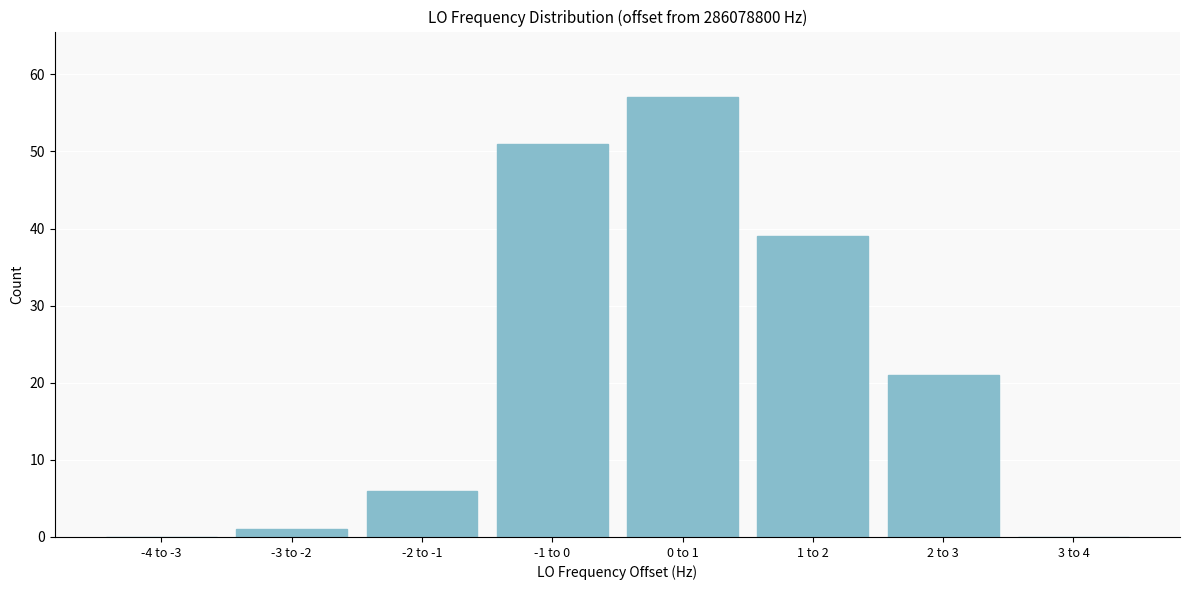

Reading right to left, extract all data points from this chart.

3 to 4=0	2 to 3=21	1 to 2=39	0 to 1=57	-1 to 0=51	-2 to -1=6	-3 to -2=1	-4 to -3=0